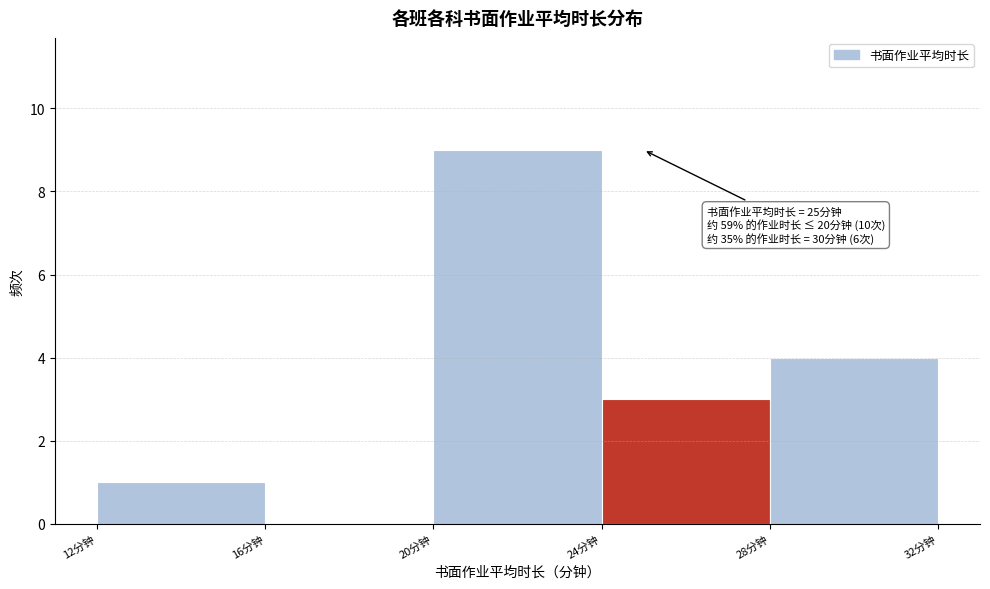

Which range on the x-axis has the tallest bar?

20 to 24